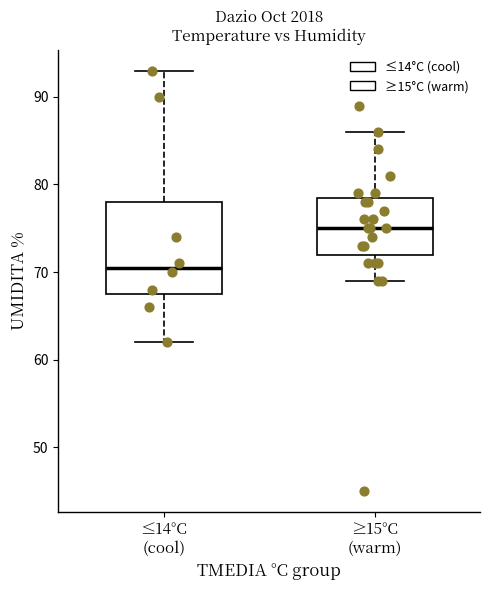

Reading left to right, read every box against the y-axis: the position of its median line, the range the box covers, and the ends of its whiskers. The values are not printed on the chart, so give them approximately, as read against the axis.

≤14°C (cool): median 71, box 68 to 78, whiskers 62 to 93
≥15°C (warm): median 75, box 72 to 79, whiskers 69 to 86